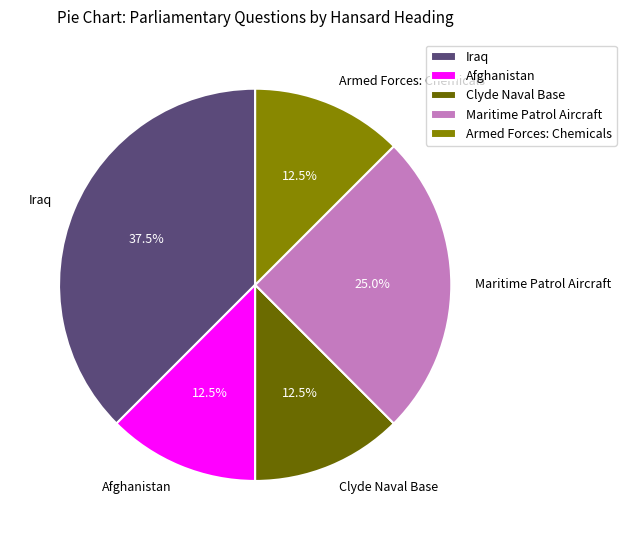

Between Iraq and Armed Forces: Chemicals, which is larger?

Iraq